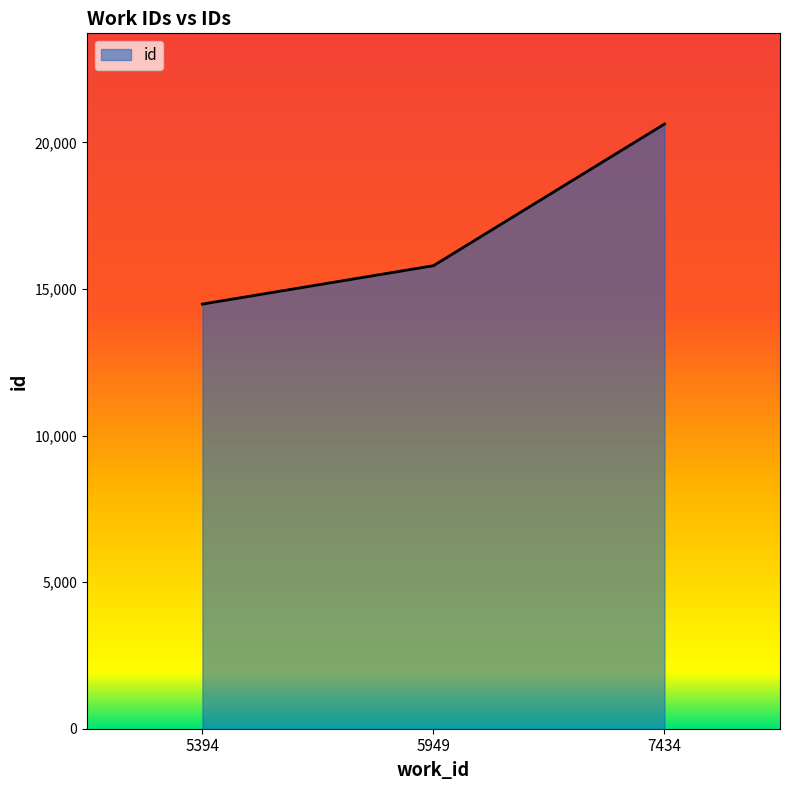

How many distinct data groups are displayed?

1